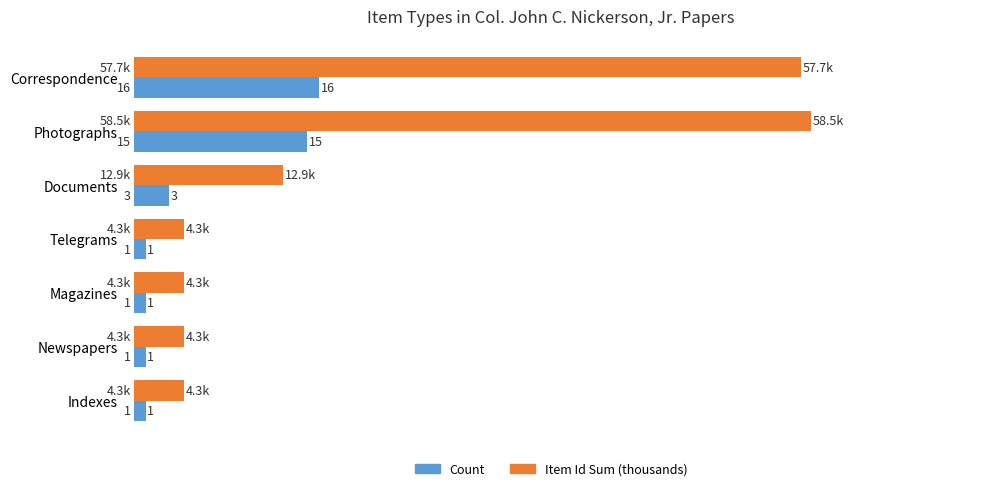

What is the difference between the maximum and minimum values in the Count series?

15.0